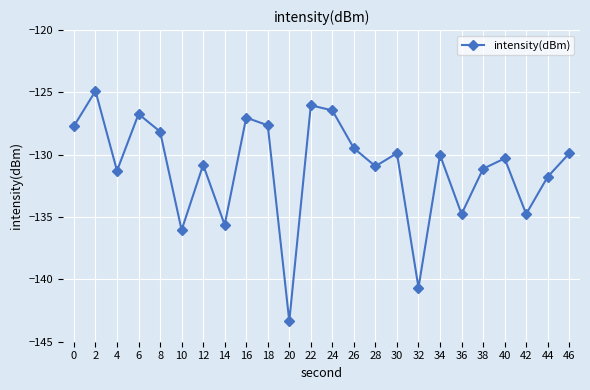

What is the change in value from 4 to 34?

+1.3